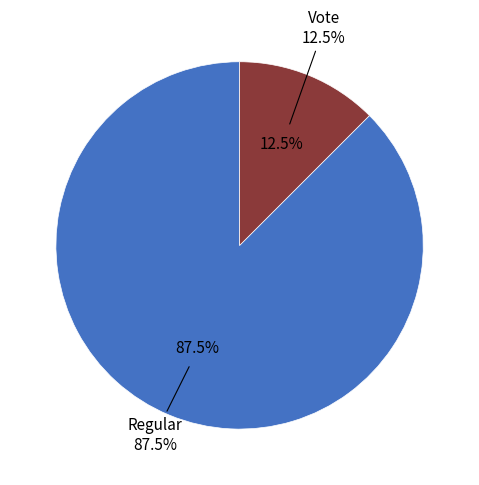

The Regular slice represents 88% of the pie. True or false?

True